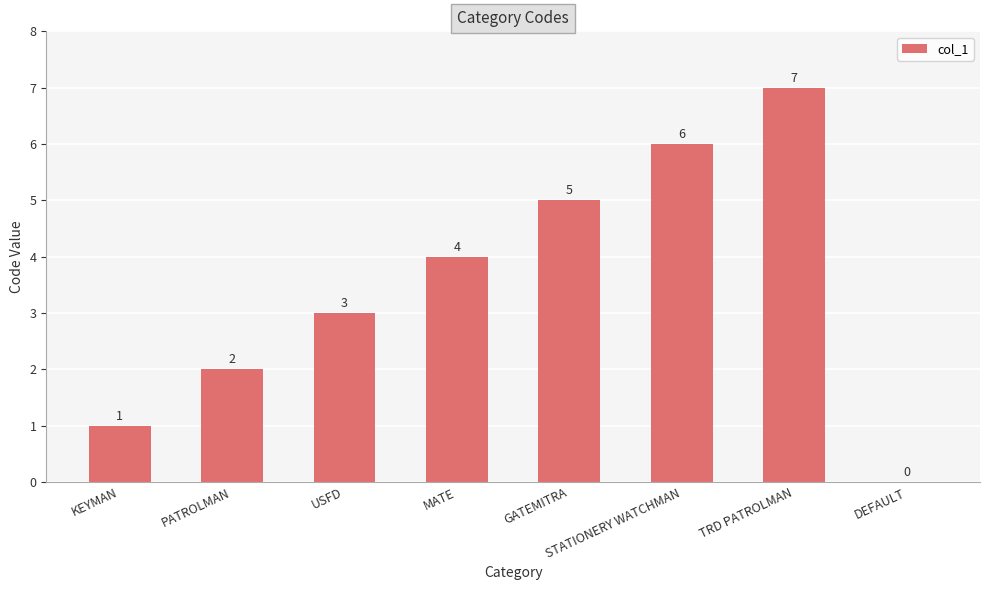

How many series are shown in this chart?

1